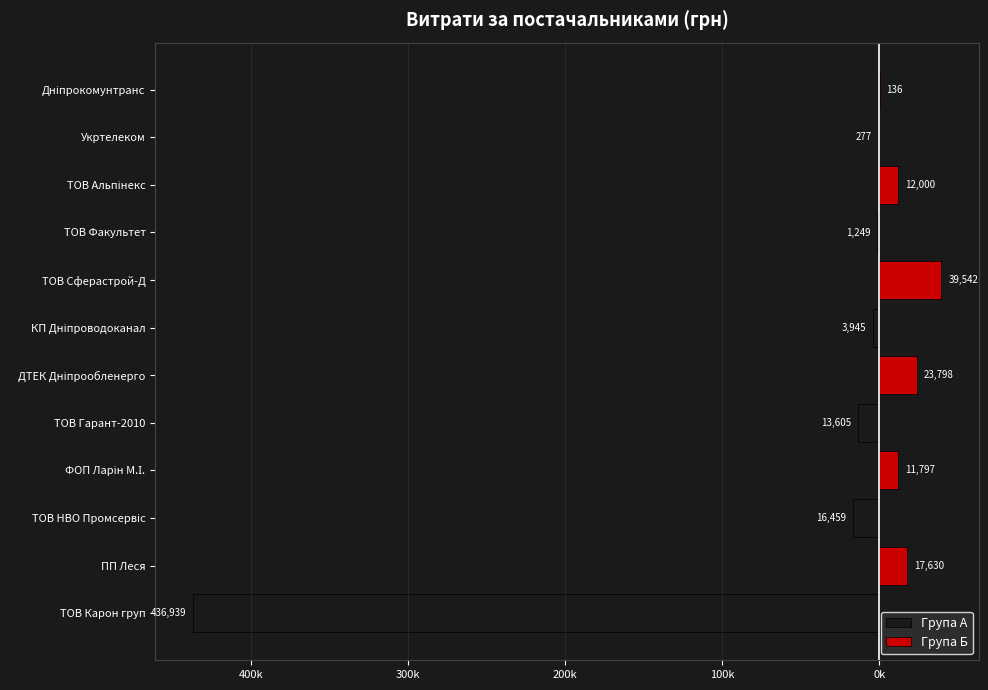

What are all the series names shown in the legend?

Група А, Група Б